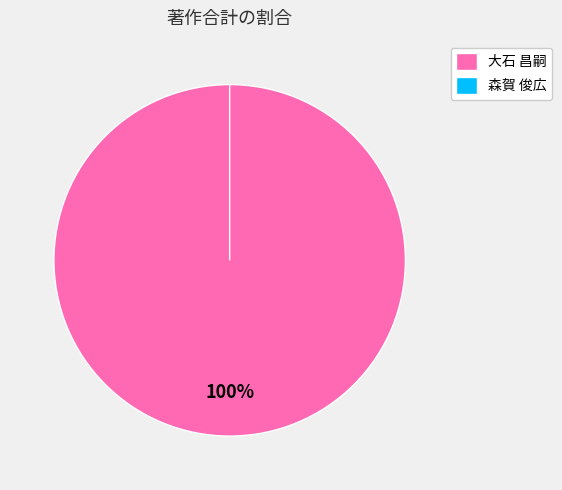

What is the largest slice in the pie chart?

大石 昌嗣